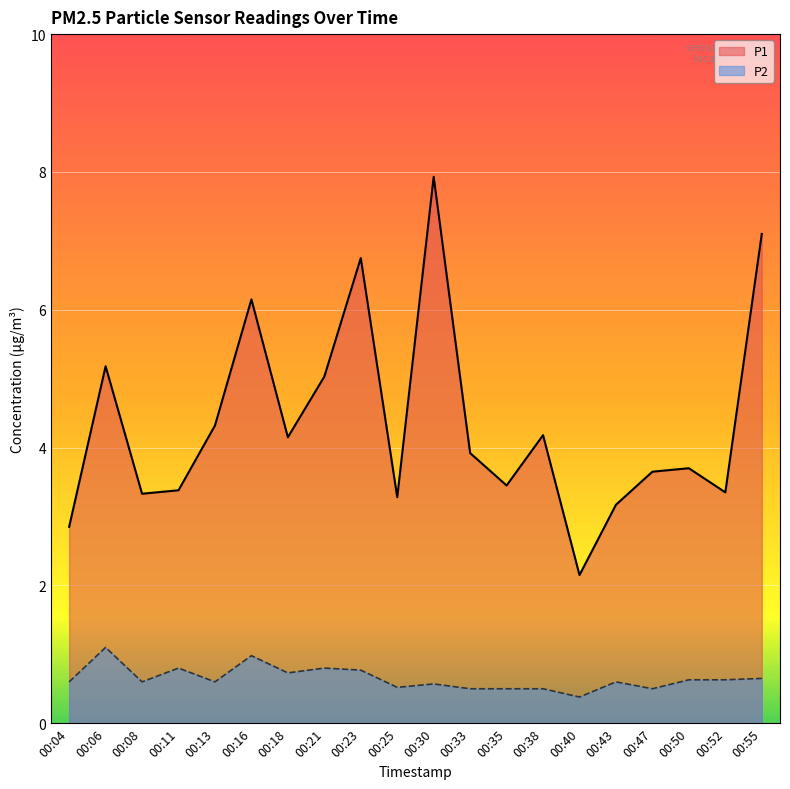

Reading right to left, extract all data points from this chart.

P1: 7.1	3.4	3.7	3.6	3.2	2.1	4.2	3.5	3.9	7.9	3.3	6.8	5.0	4.2	6.2	4.3	3.4	3.3	5.2	2.9
P2: 0.7	0.6	0.6	0.5	0.6	0.4	0.5	0.5	0.5	0.6	0.5	0.8	0.8	0.7	1.0	0.6	0.8	0.6	1.1	0.6